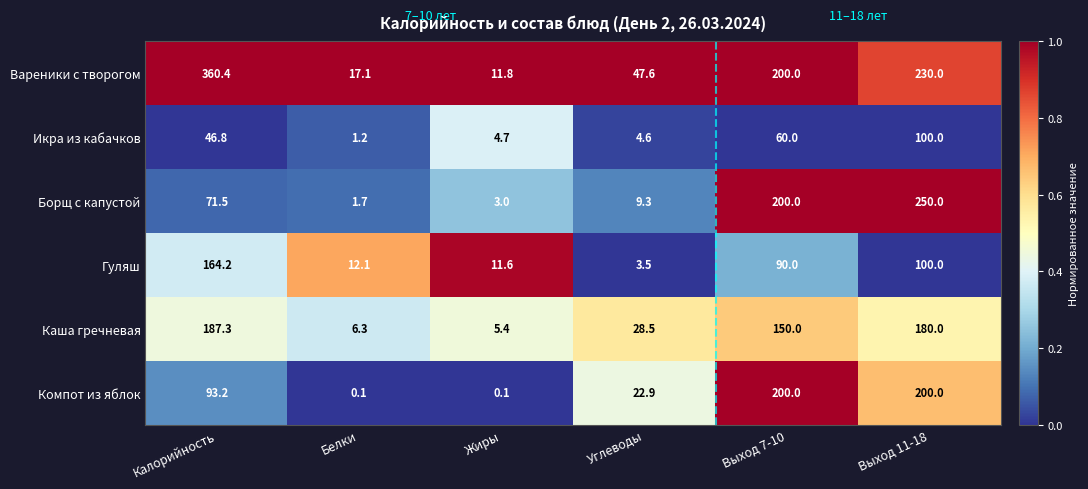

Which series has the largest range (max minus min)?

Вареники с творогом